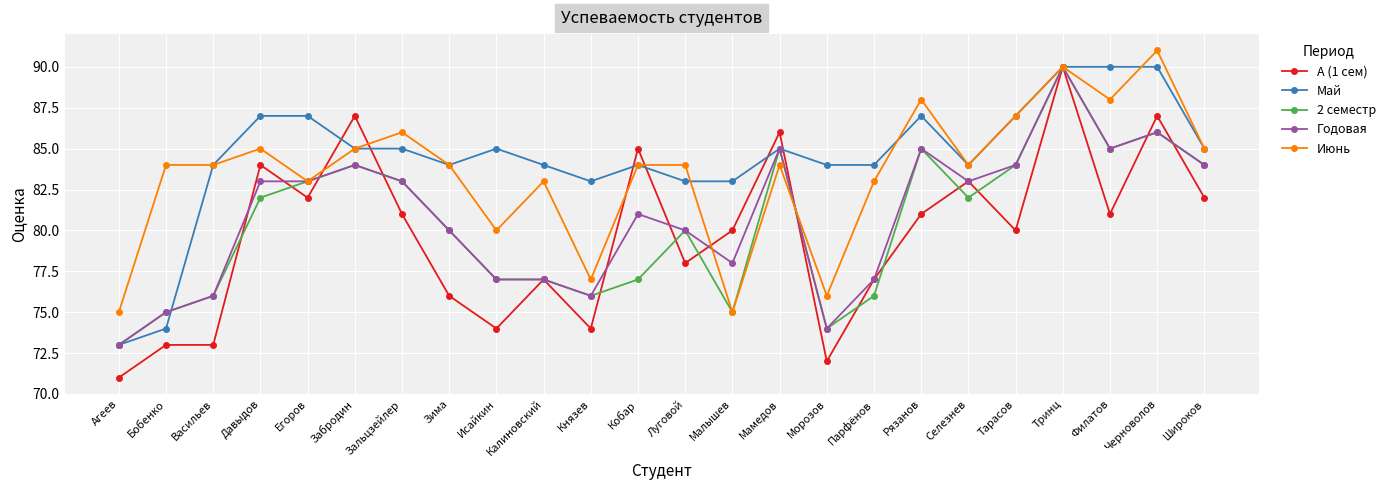

How many values in the А (1 сем) series are below 81?

12